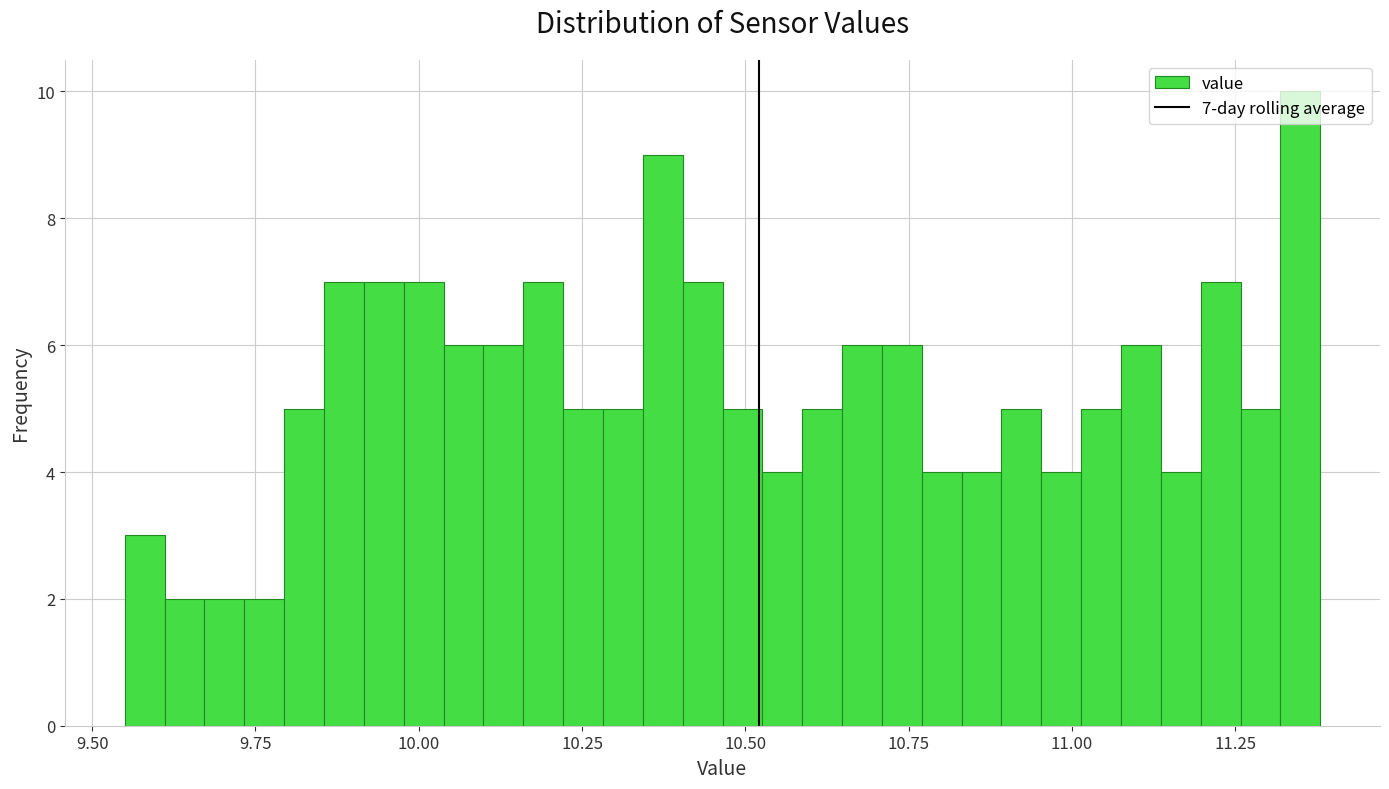

Read against the x-axis, roughly where is the centre of the tallest bar?

11.35